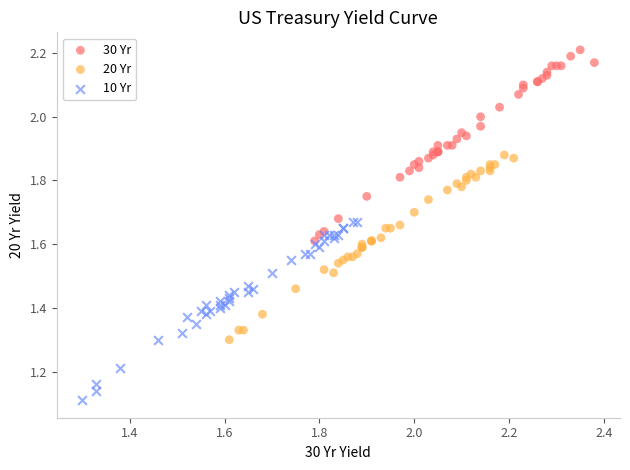

Which series contains the lowest Y value?

10 Yr